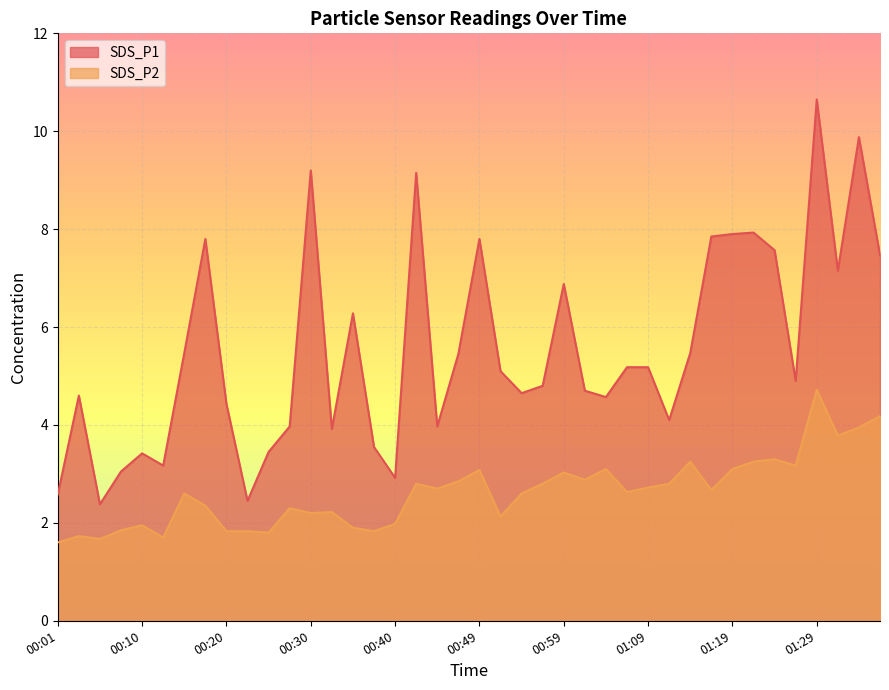

At which label is SDS_P1 closest to 6?

00:35